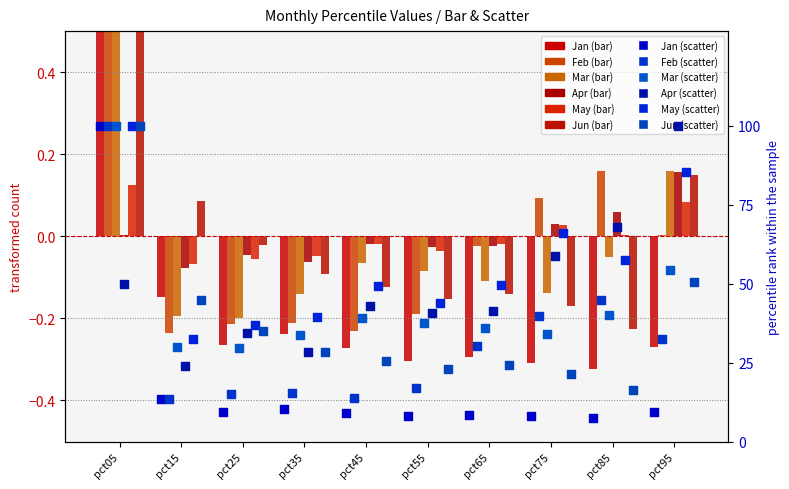

Which series reaches the minimum Y coordinate?

Jan